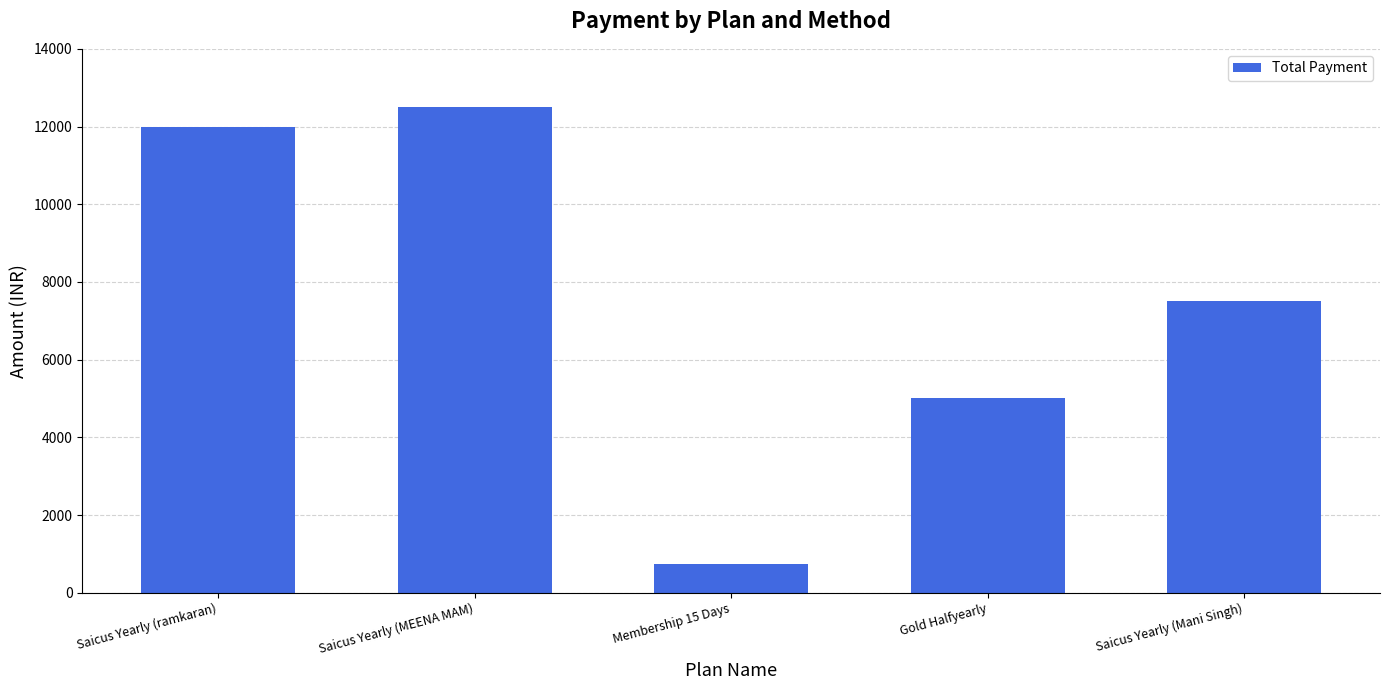

What is the difference between the values at Saicus Yearly (MEENA MAM) and Saicus Yearly (Mani Singh)?

5000